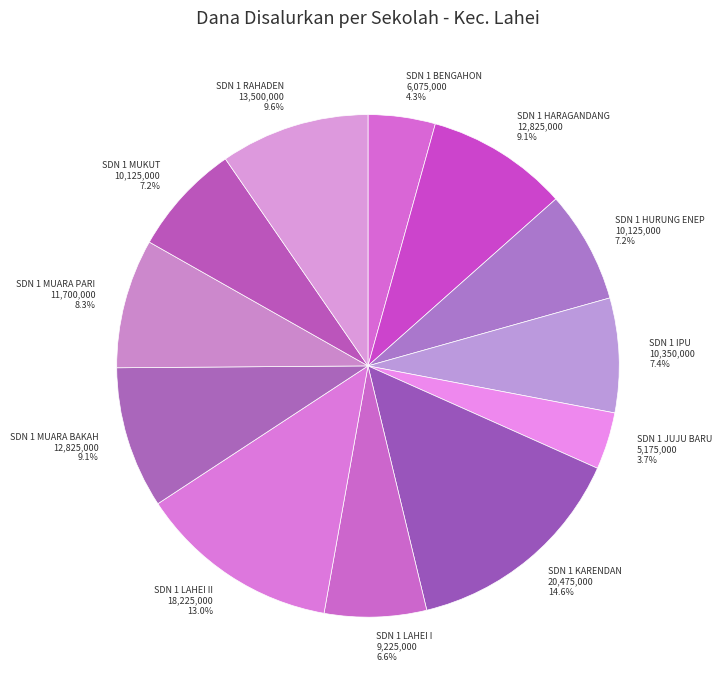

What is the largest slice in the pie chart?

SDN 1 KARENDAN 20,475,000 14.6%